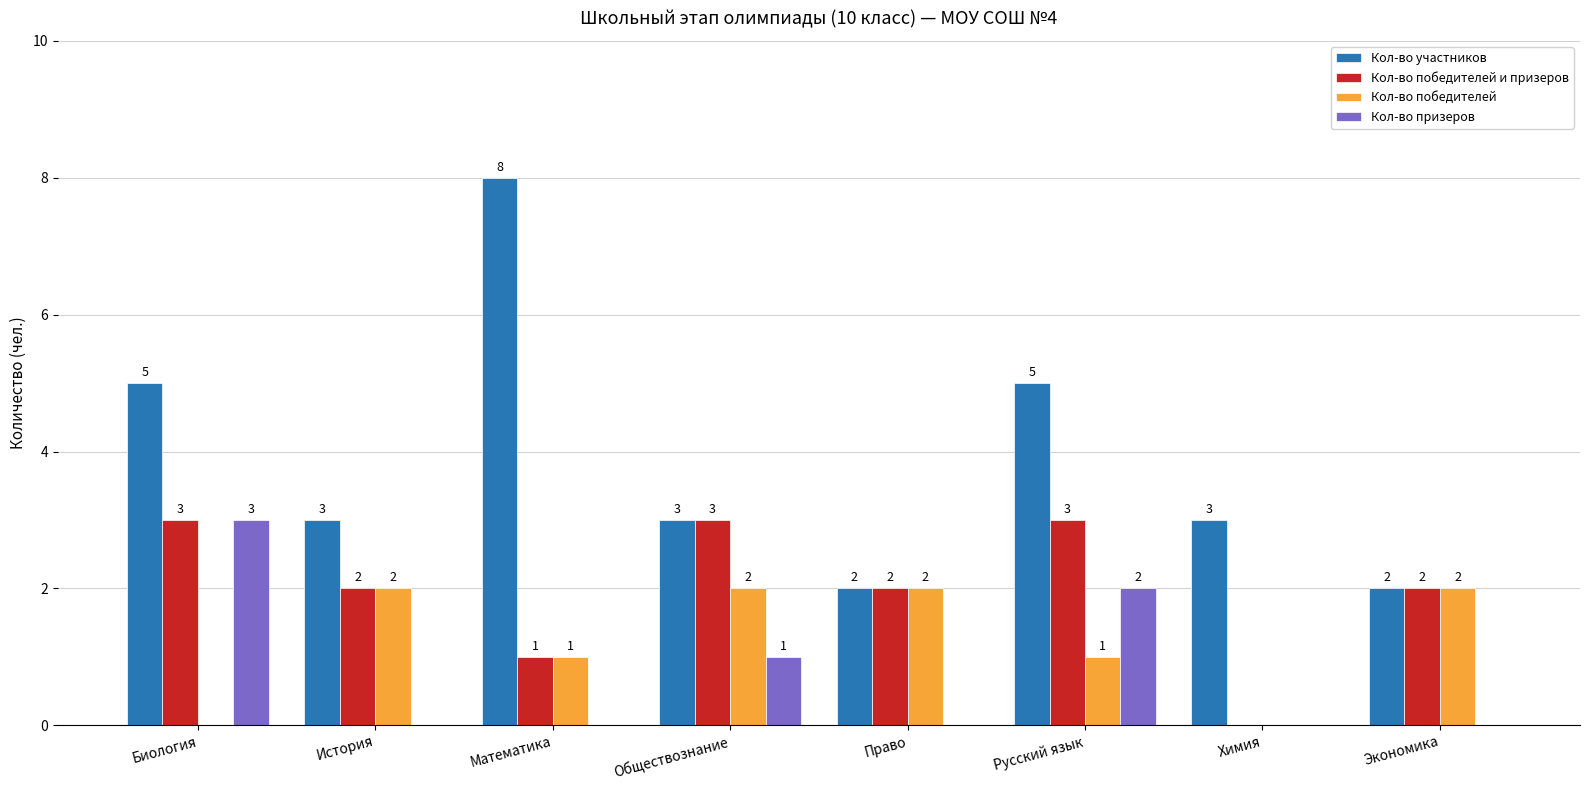

Reading left to right, what are all the values shown in this chart?

Кол-во участников: Биология=5	История=3	Математика=8	Обществознание=3	Право=2	Русский язык=5	Химия=3	Экономика=2
Кол-во победителей и призеров: Биология=3	История=2	Математика=1	Обществознание=3	Право=2	Русский язык=3	Химия=0	Экономика=2
Кол-во победителей: Биология=0	История=2	Математика=1	Обществознание=2	Право=2	Русский язык=1	Химия=0	Экономика=2
Кол-во призеров: Биология=3	История=0	Математика=0	Обществознание=1	Право=0	Русский язык=2	Химия=0	Экономика=0